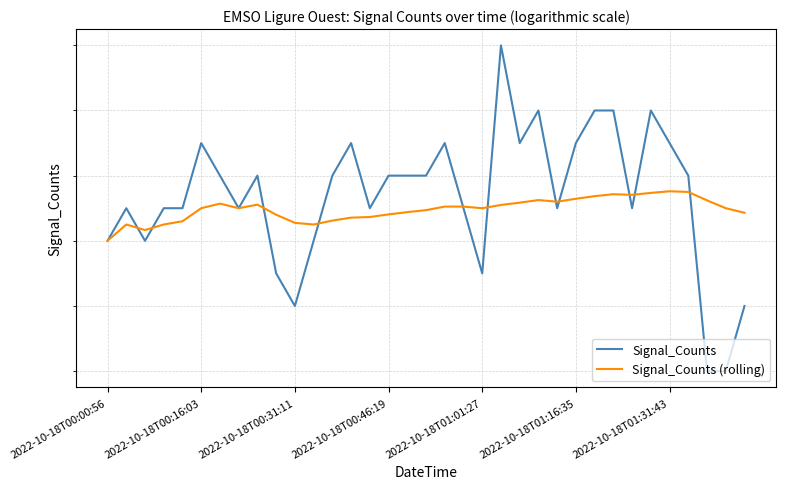

What is the maximum value for Signal_Counts (rolling)?

5035.5